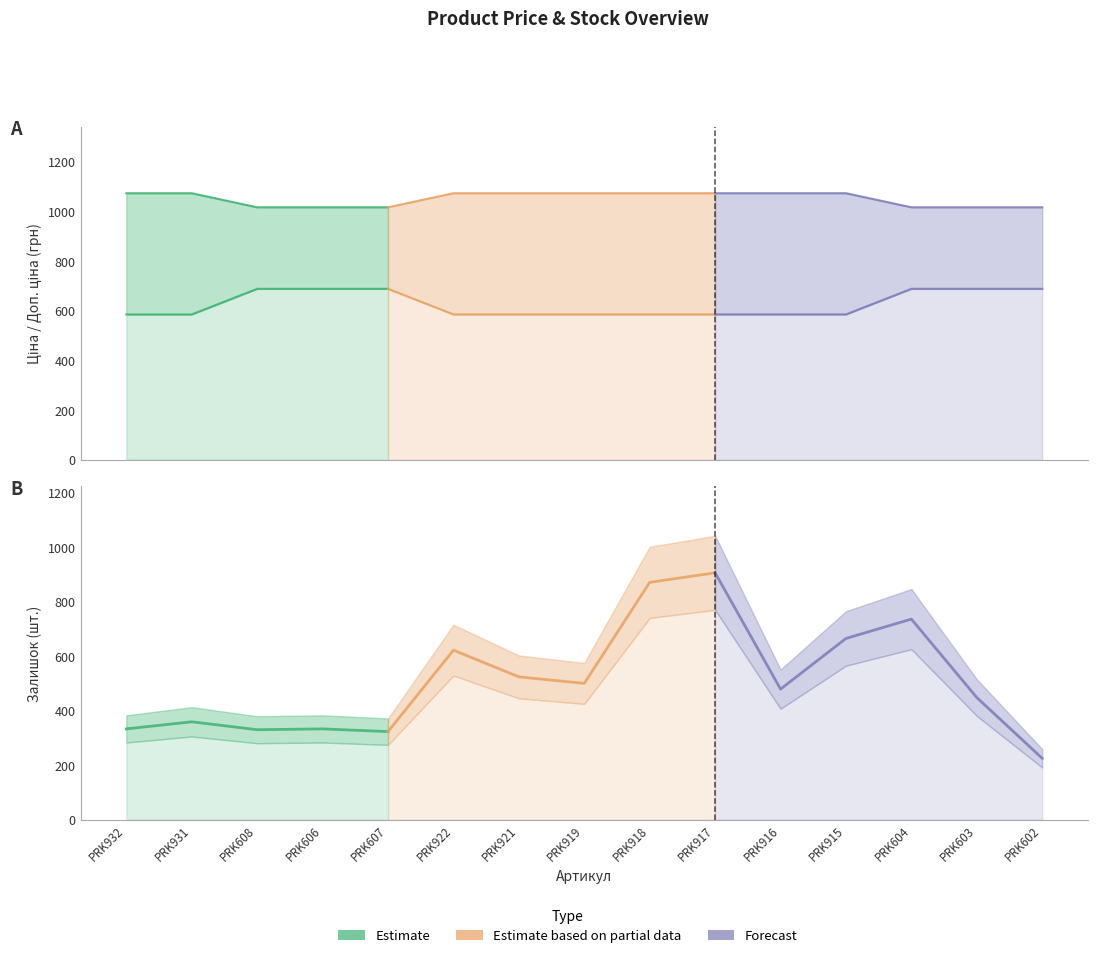

How many categories are shown in the chart?

15